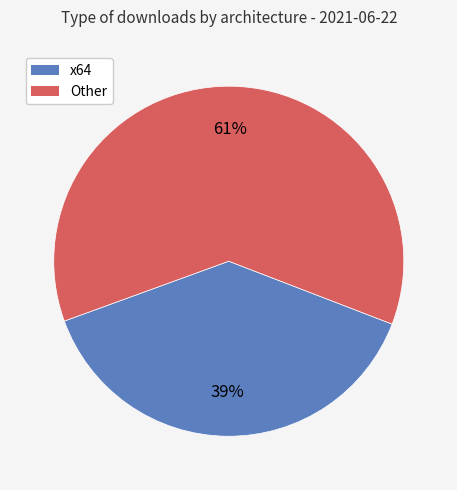

To the nearest percent, what is the average slice percentage?

50%